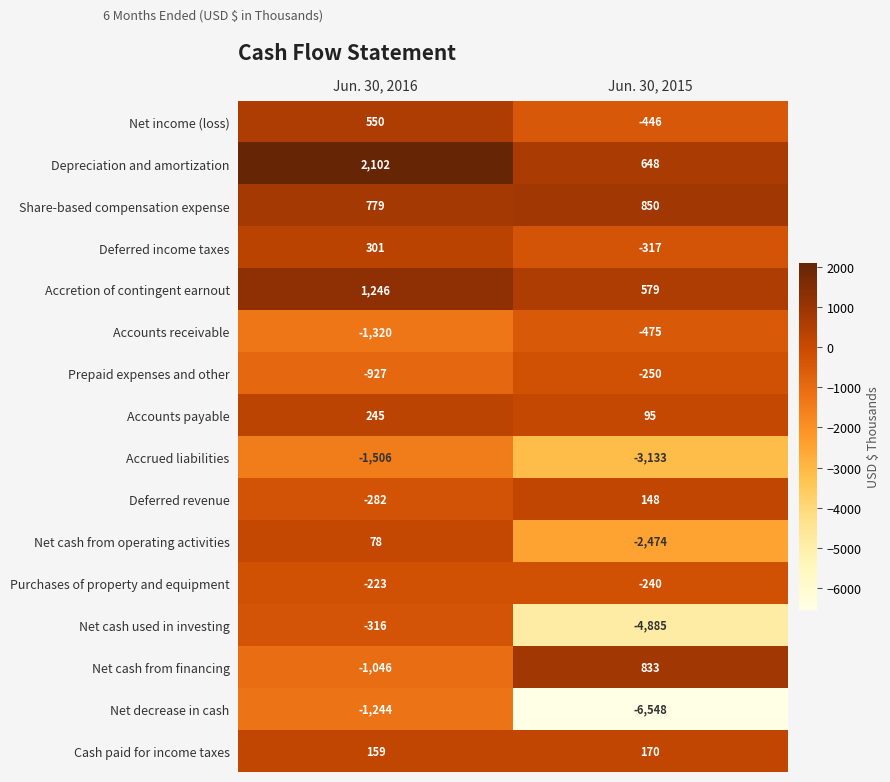

The value of Share-based compensation expense at Jun. 30, 2016 is 1345. True or false?

False